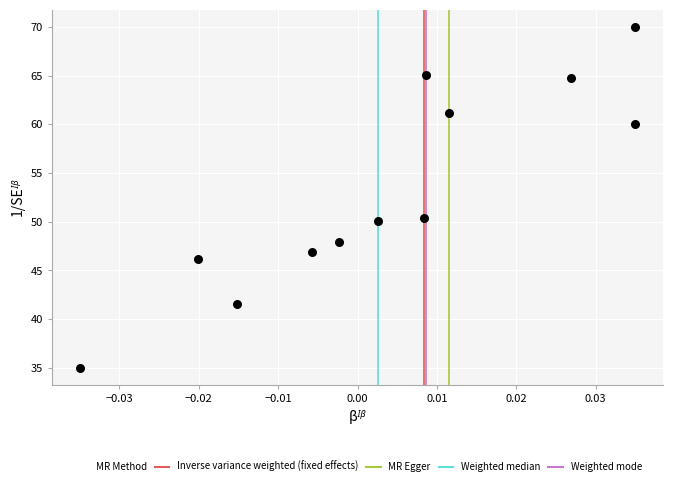

What is the range of Y values (max minus min)?

35.0